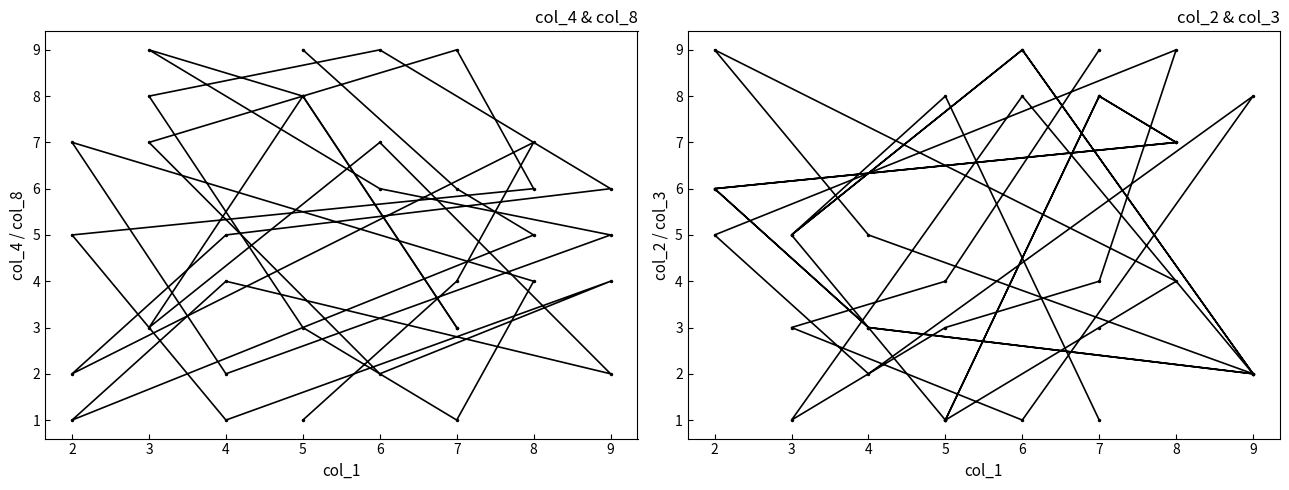

Count the number of data series in this chart.

4